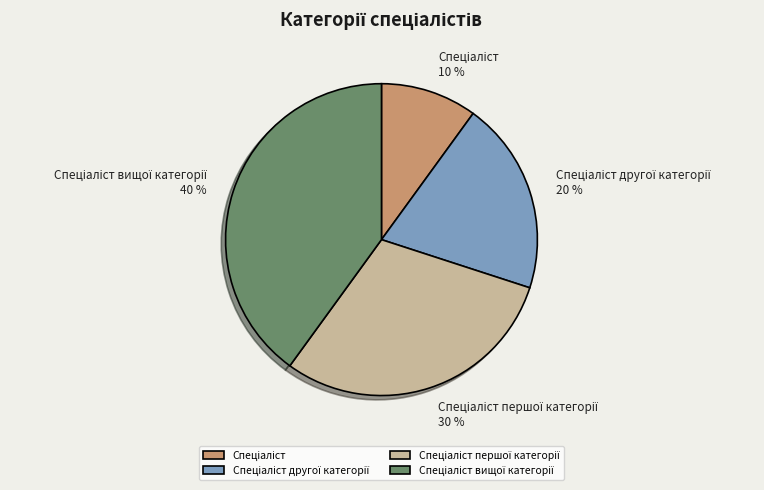

To the nearest percent, what is the average slice percentage?

25%